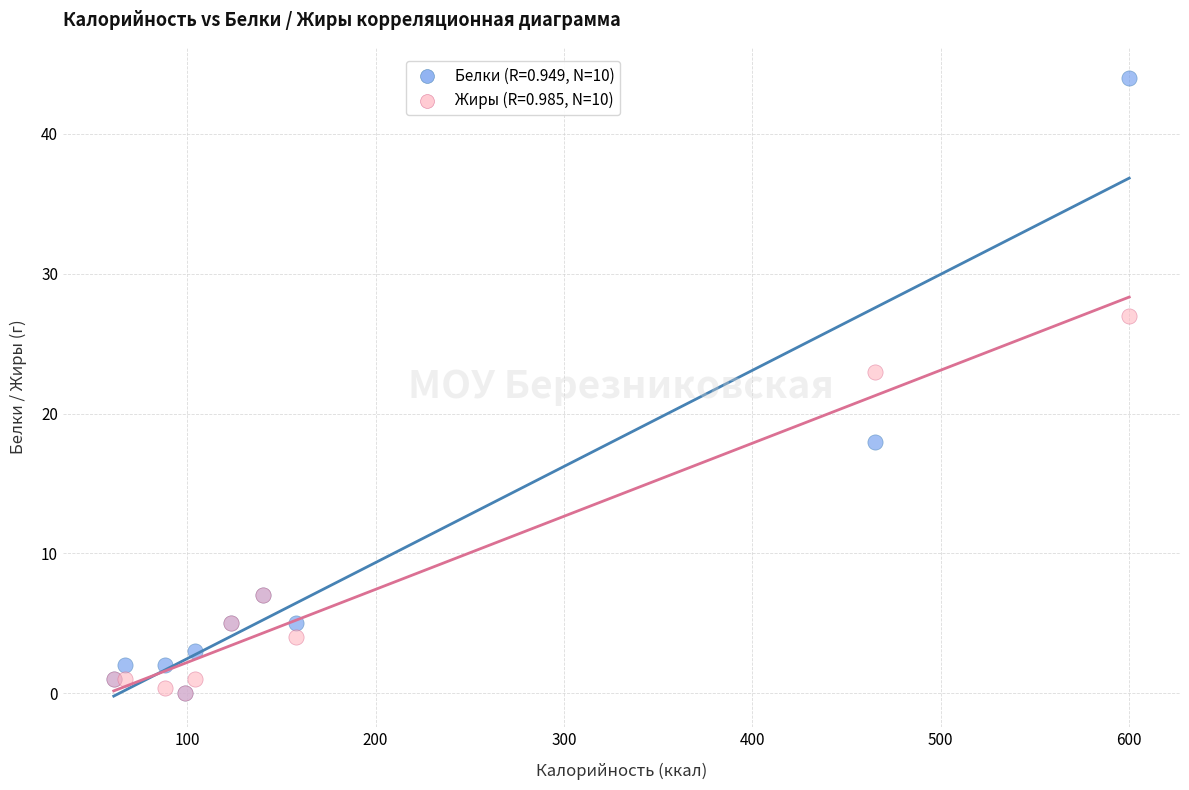

Across all series, what Y value is closest to 22?

23.0